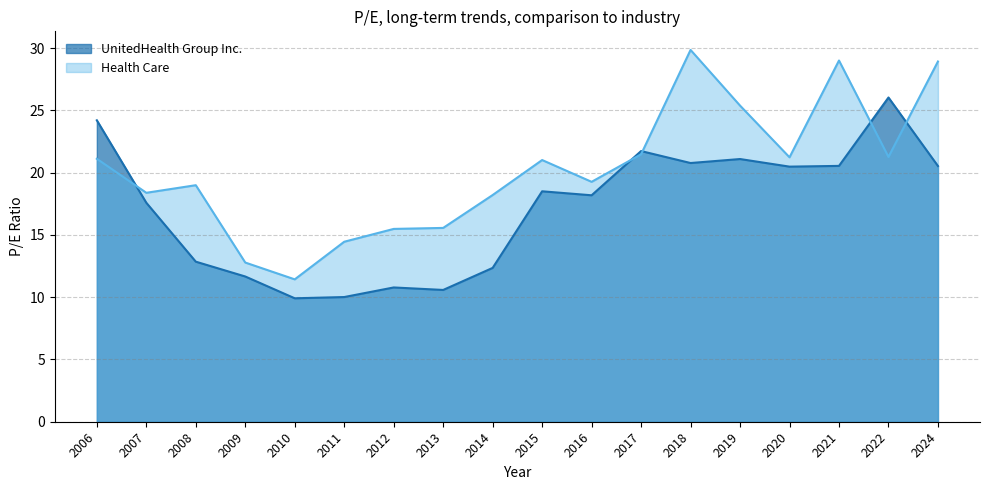

At which category does the chart reach its minimum across all series?

2010